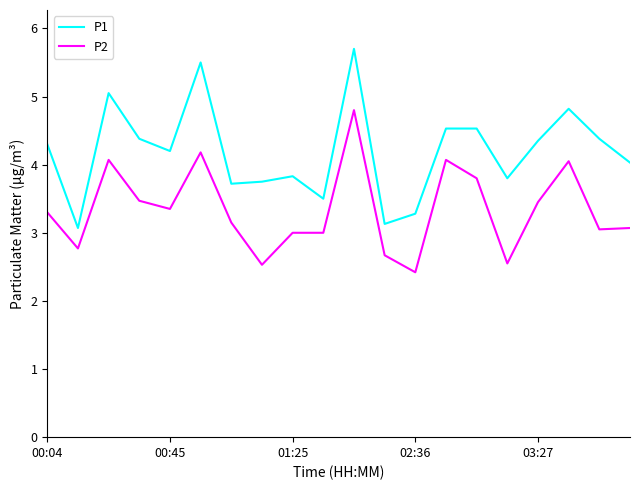

Which series has the widest spread of values?

P1